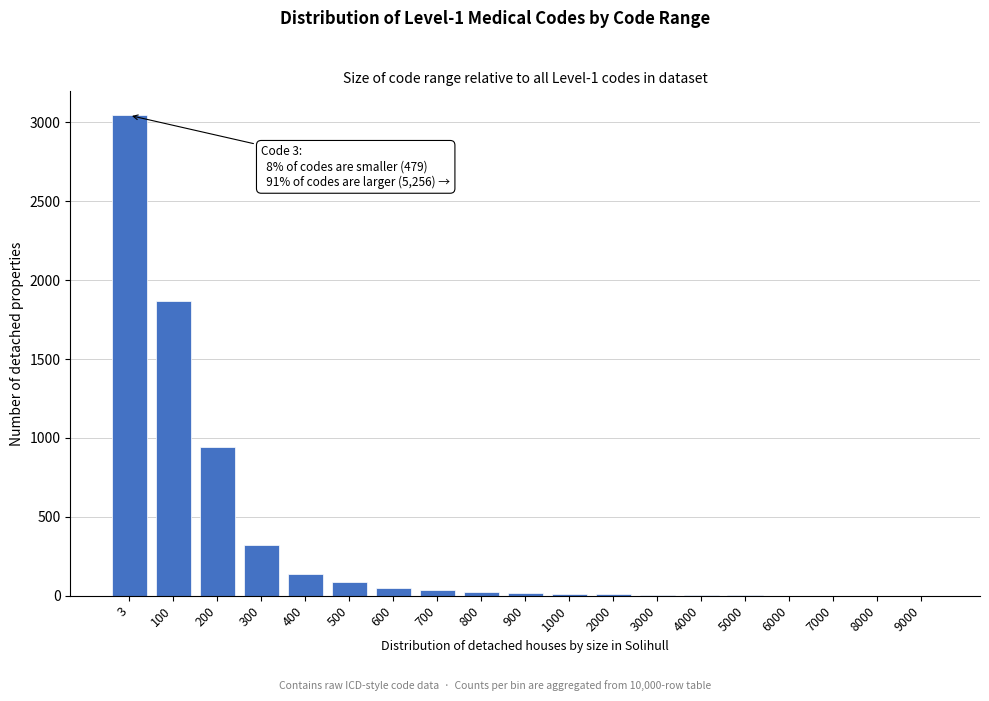

True or false: the data shows 242 at 200.

False